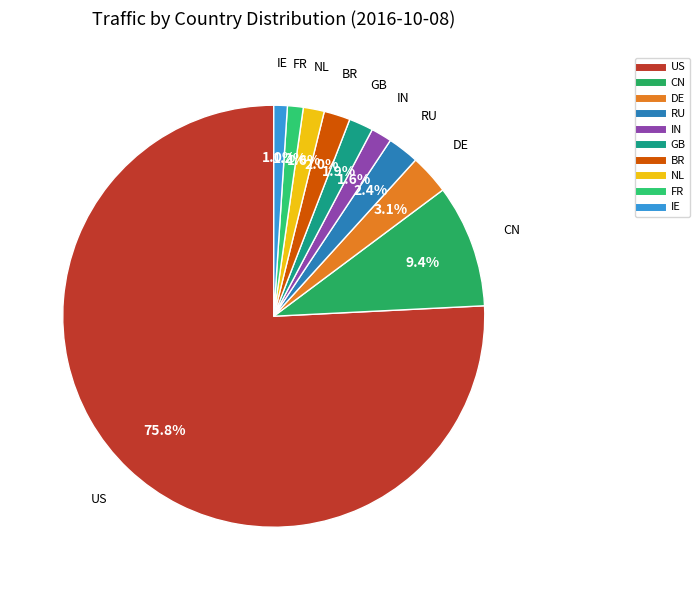

Which slice is the largest?

US